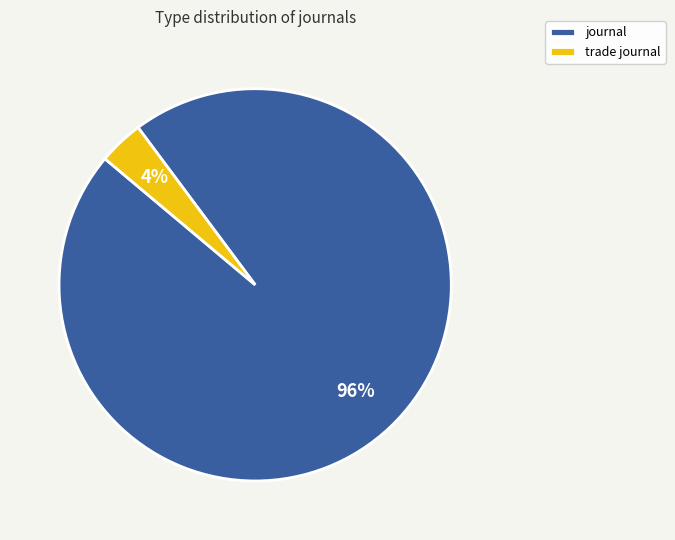

Is the sum of journal and trade journal greater than half?

Yes